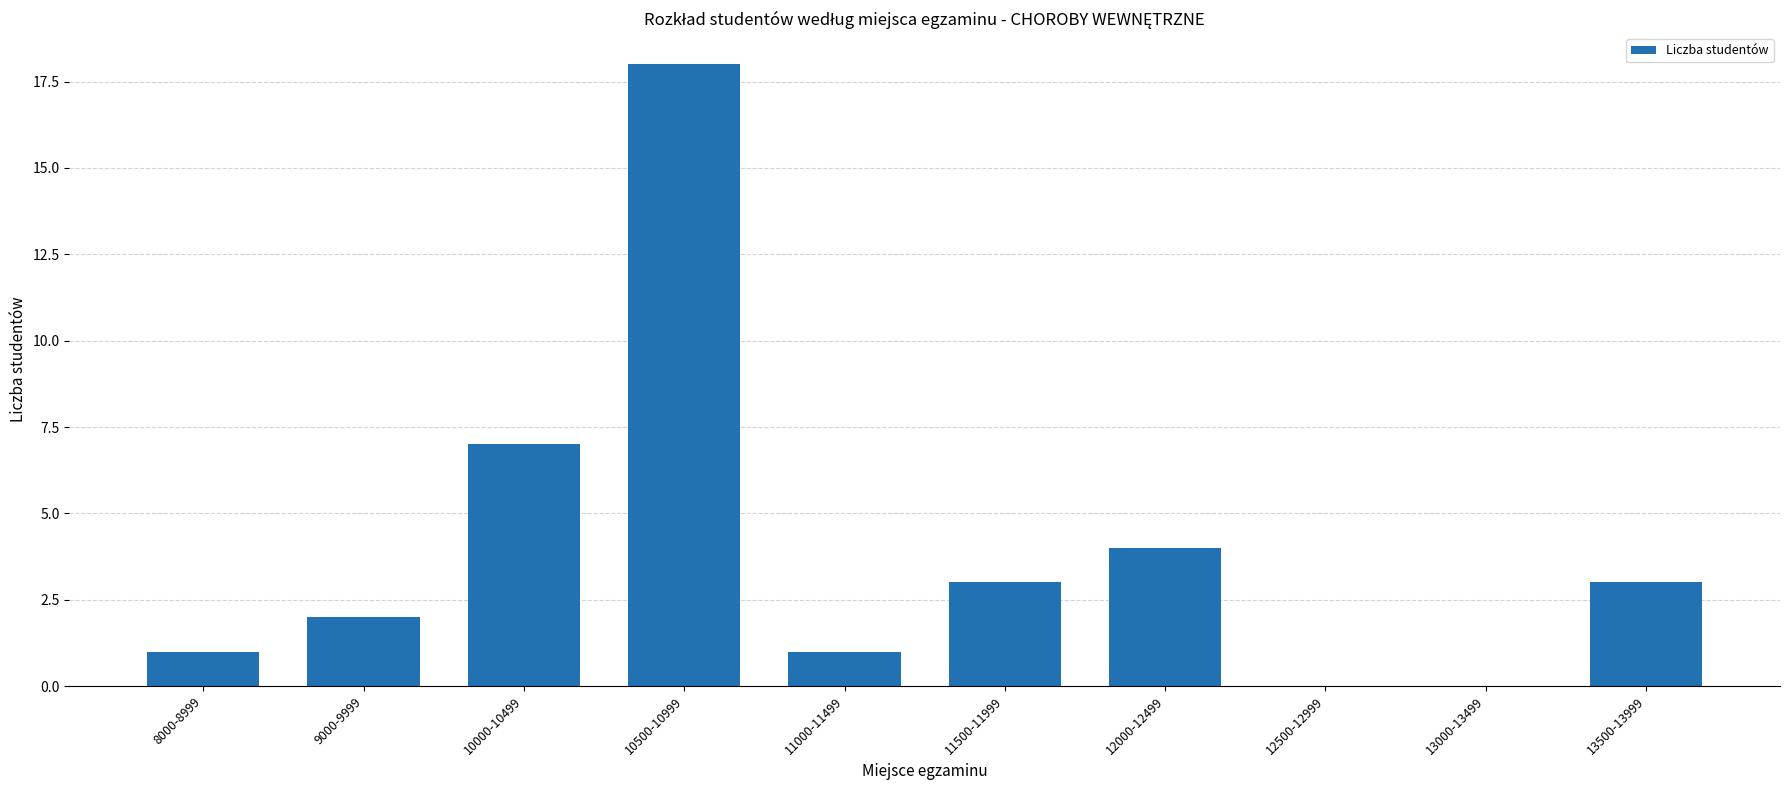

Reading right to left, list all the values displayed in this chart.

13500-13999=3	13000-13499=0	12500-12999=0	12000-12499=4	11500-11999=3	11000-11499=1	10500-10999=18	10000-10499=7	9000-9999=2	8000-8999=1